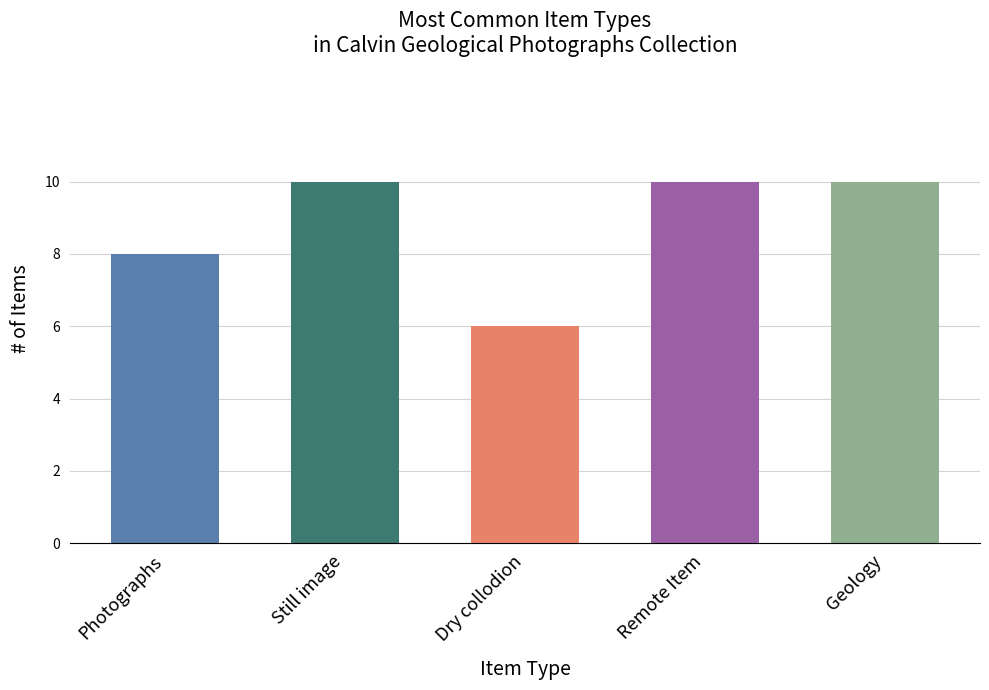

Is it true that the value at Calvin Geological is 3?

False